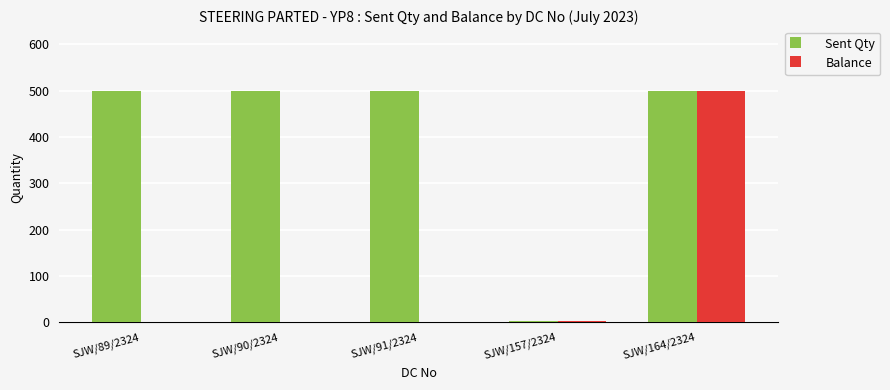

What is the sum of all Balance values?

503